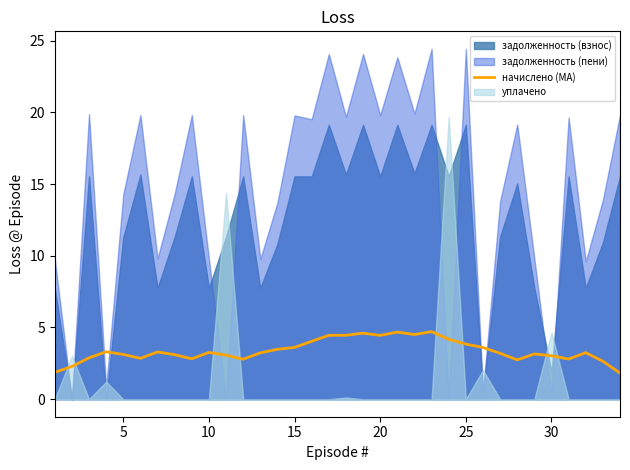

Between 30 and 30, which is larger?

30